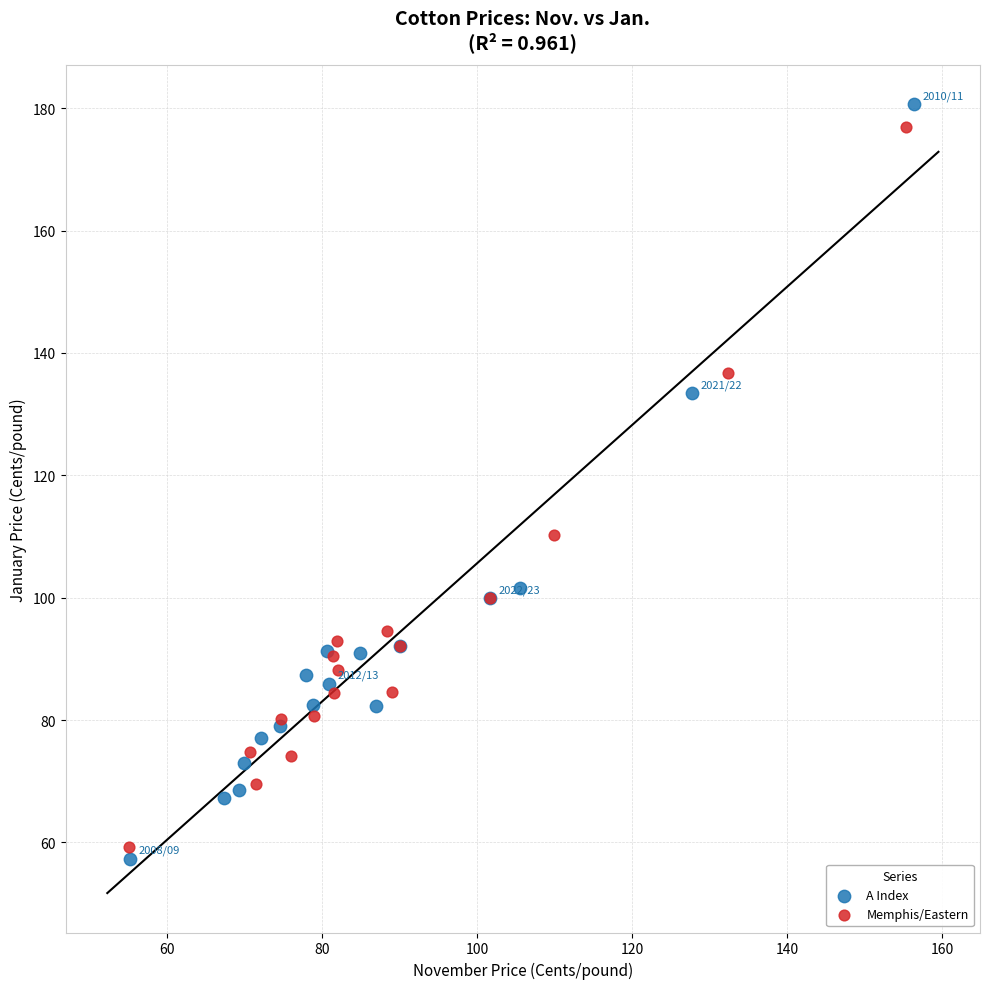

Which series has the widest spread of Y values?

A Index